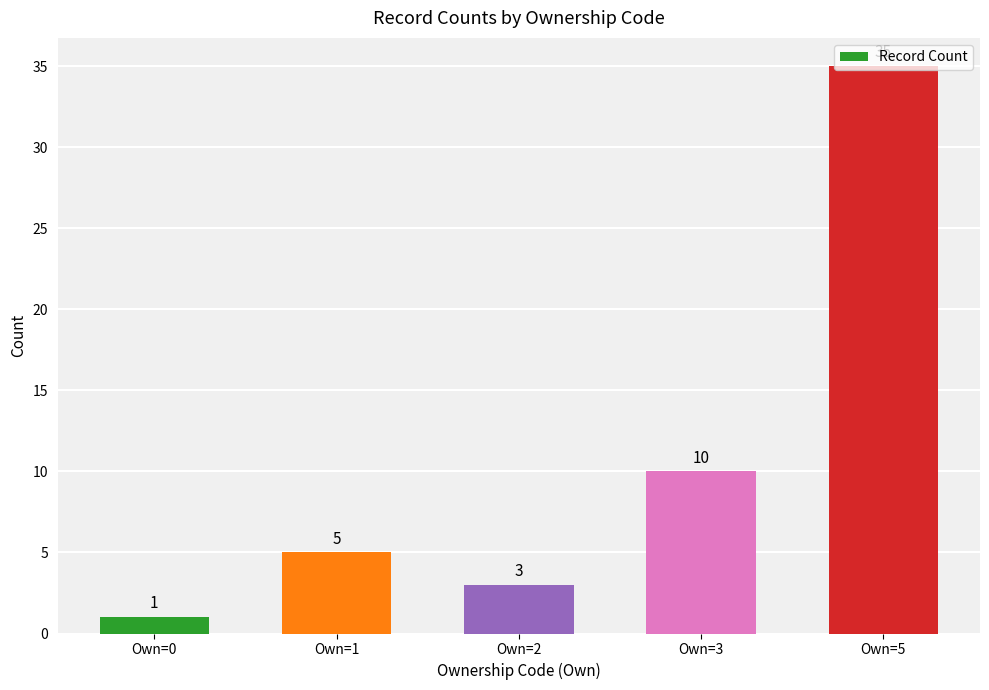

List the labels in order of value, smallest first.

Own=0, Own=2, Own=1, Own=3, Own=5